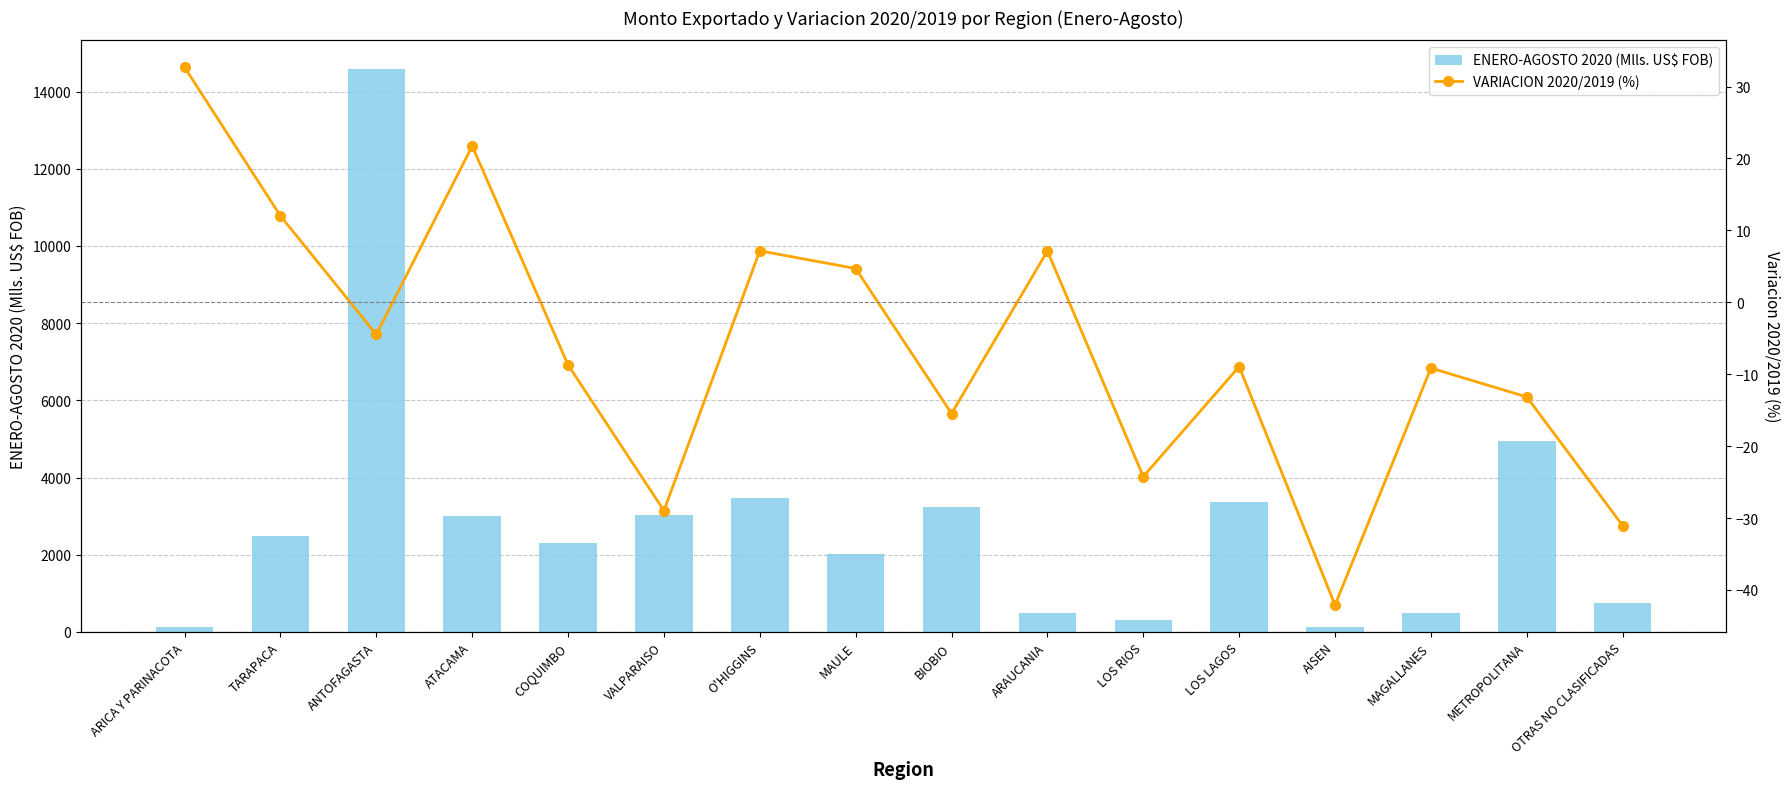

The VARIACION 2020/2019 (%) series shows -27.0 at BIOBIO. True or false?

False